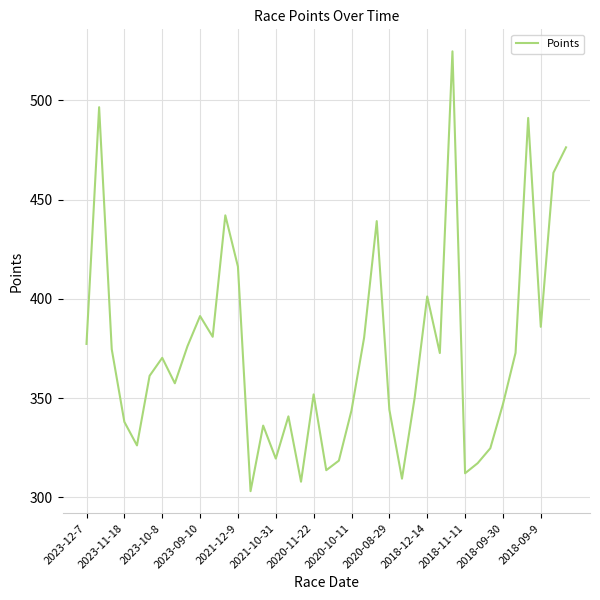

What is the smallest value displayed?

303.1